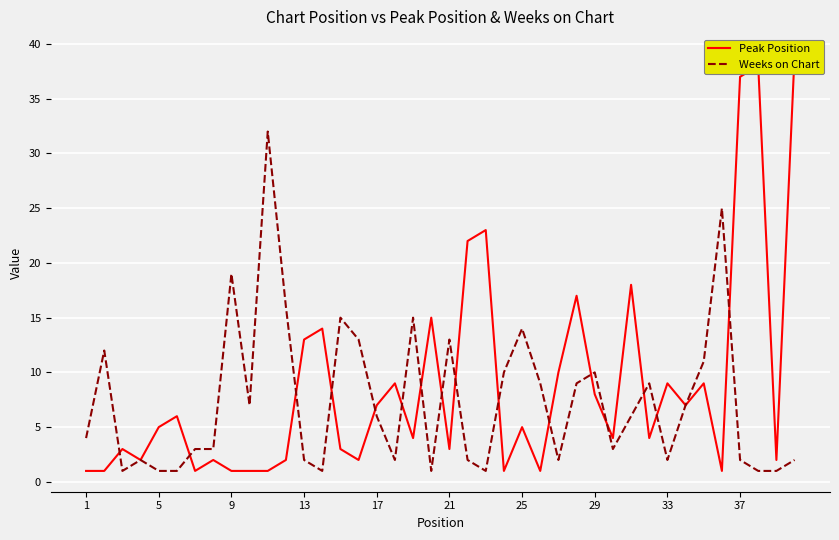

After their last crossing, which series has the higher values: Peak Position or Weeks on Chart?

Peak Position